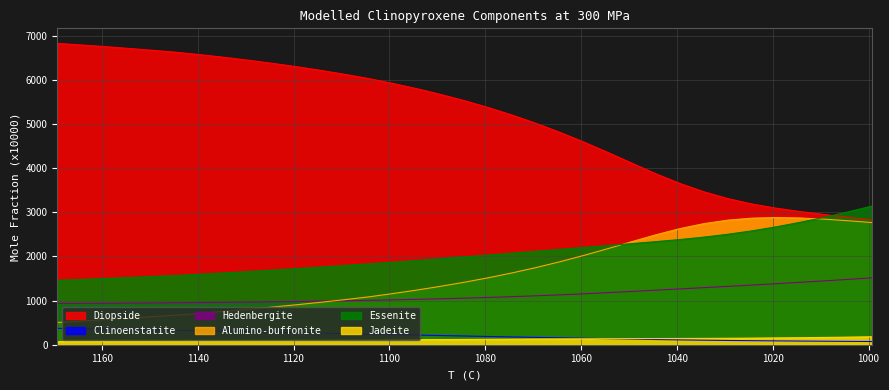

How many values in the Hedenbergite series exceed 1055?

18